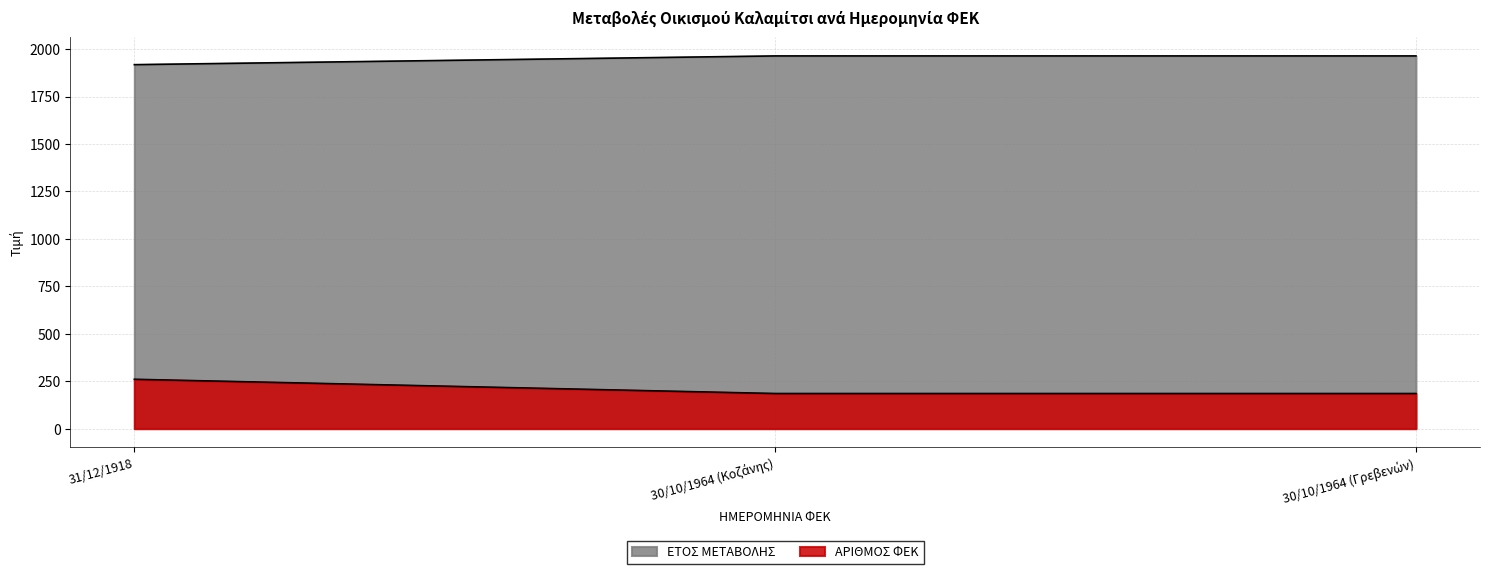

What is the sum of all ΕΤΟΣ ΜΕΤΑΒΟΛΗΣ values?

5846